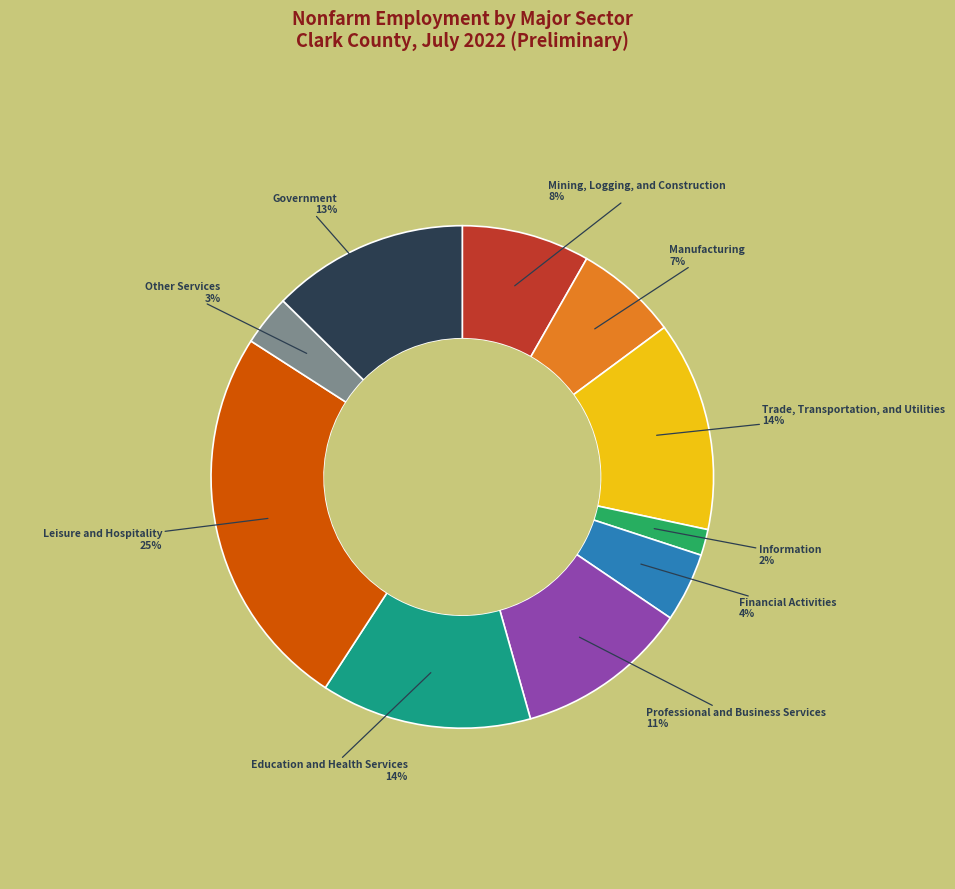

Is Professional and Business Services the majority of the pie?

No